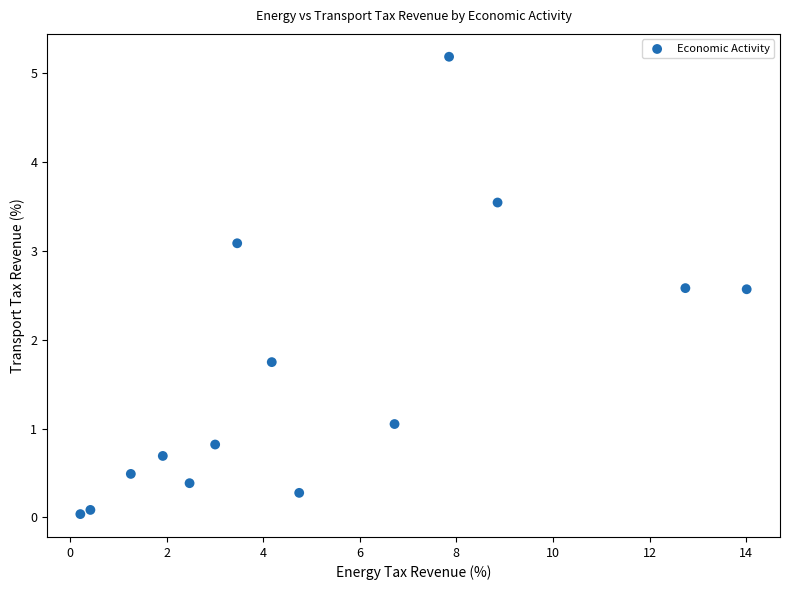

What Y value in the scatter plot is closest to 2?

1.7